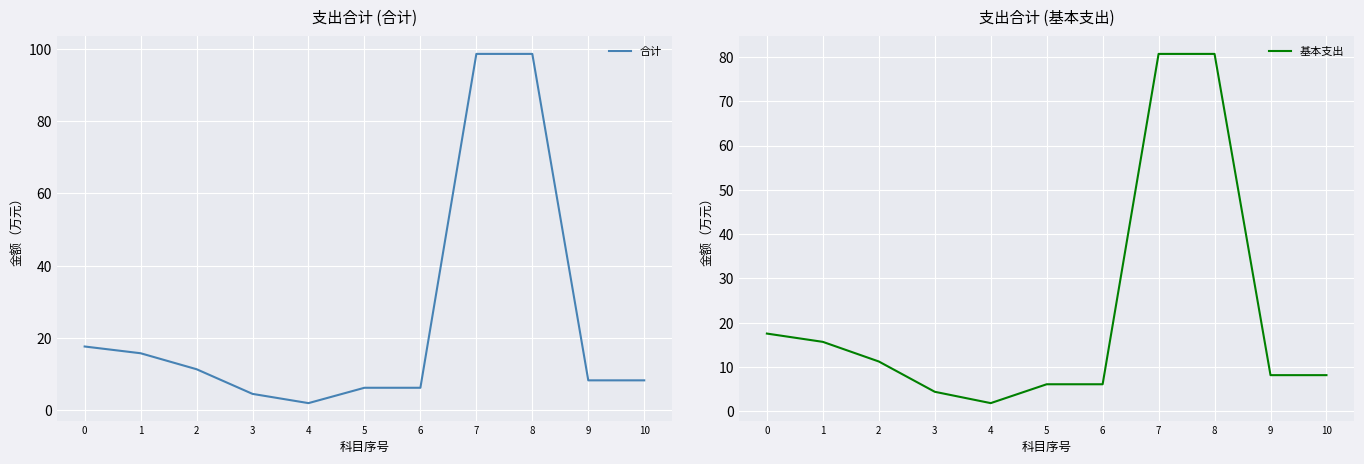

Reading left to right, transcribe all the data shown in this chart.

合计: 17.6	15.7	11.3	4.4	1.9	6.1	6.1	98.7	98.7	8.2	8.2
基本支出: 17.6	15.7	11.3	4.4	1.9	6.1	6.1	80.7	80.7	8.2	8.2